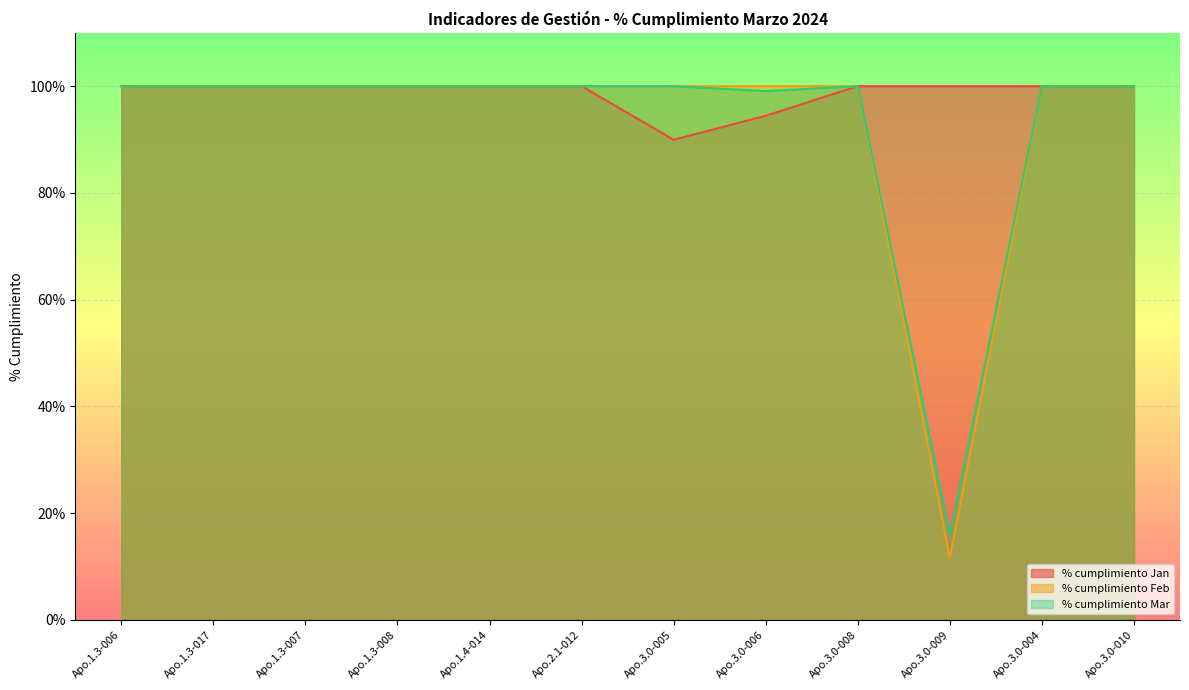

At how many categories does at least one series exceed 60?

12